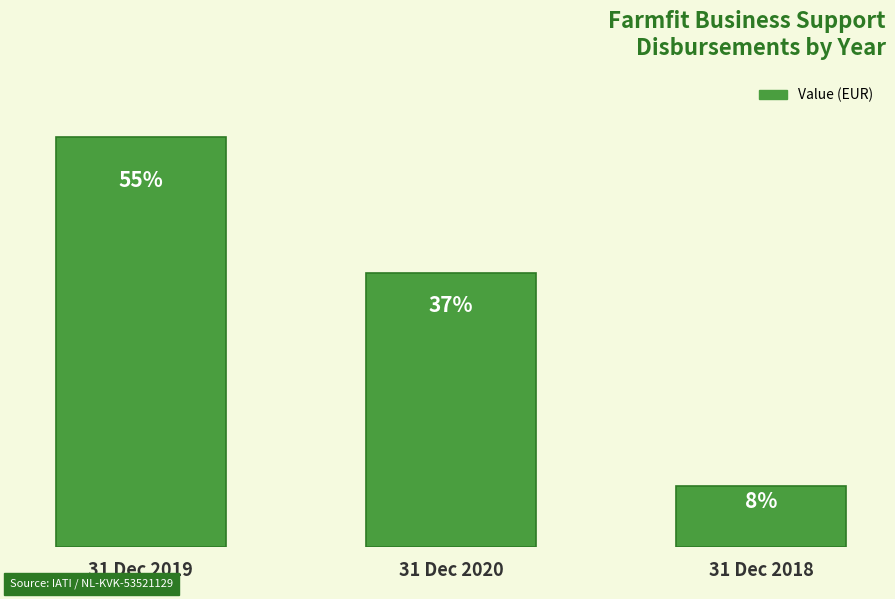

Between 31 Dec 2019 and 31 Dec 2020, which is larger?

31 Dec 2019